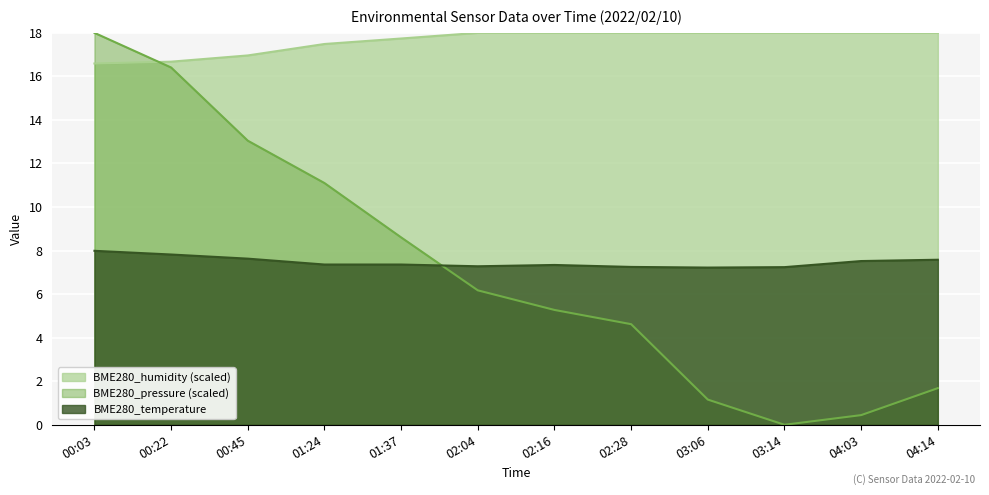

Between 02:28 and 01:37, which is larger?

01:37